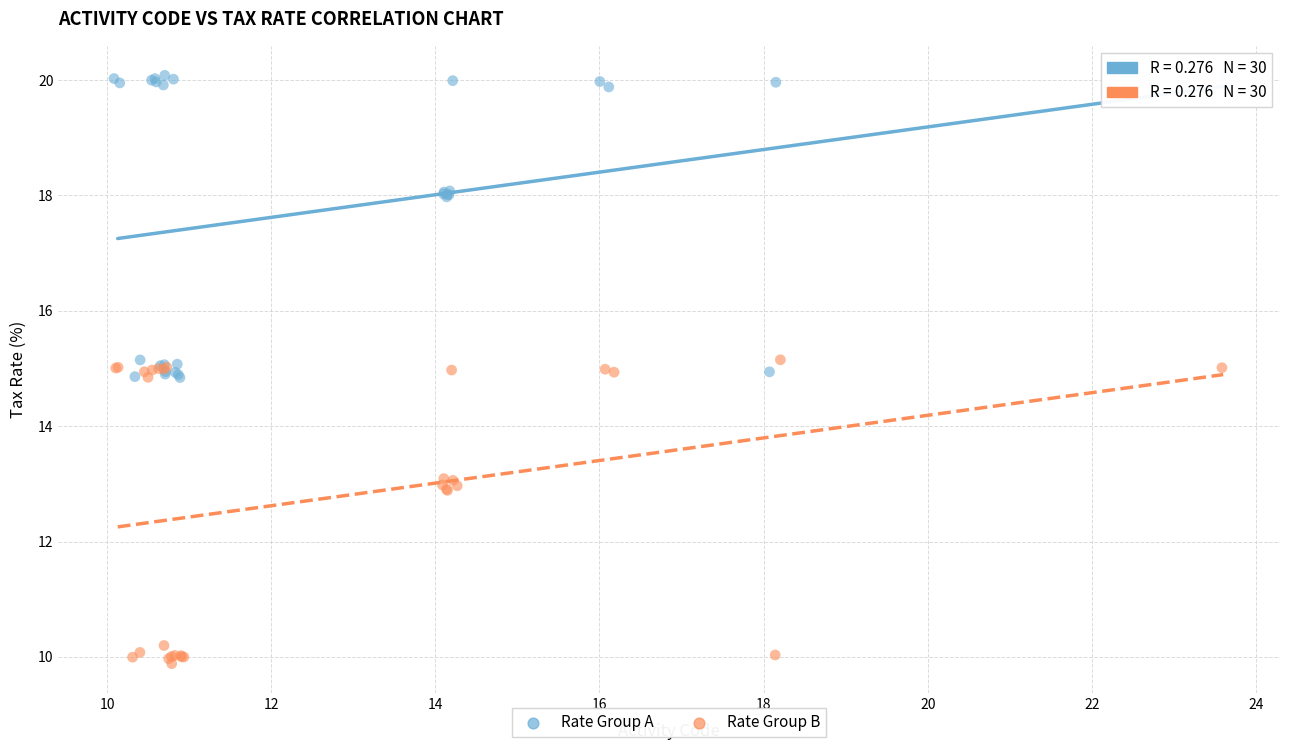

Which series contains the lowest Y value?

Rate Group B